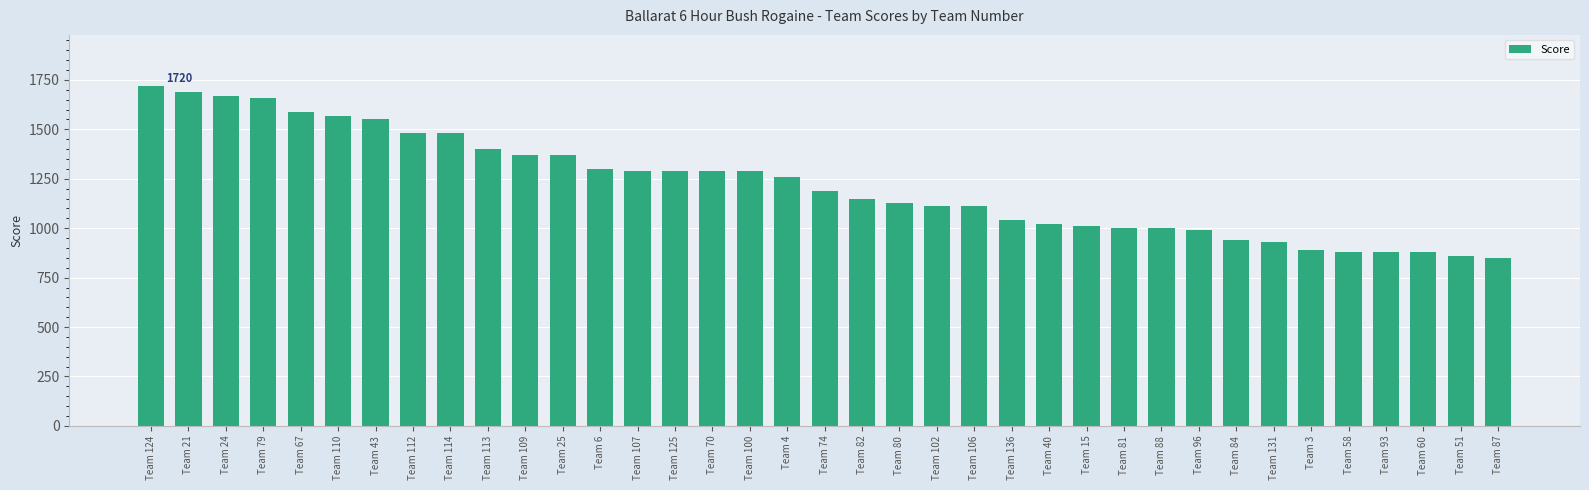

What is the label of the 33rd bar from the left?

Team 58